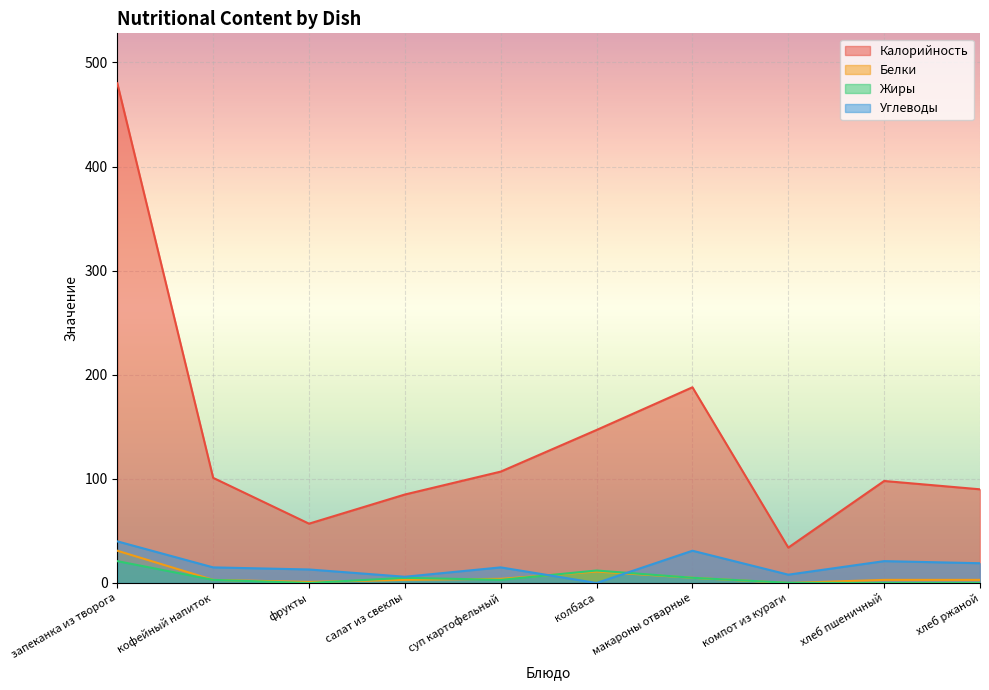

Reading right to left, extract all data points from this chart.

Калорийность: 90.0	98.0	34.0	188.0	147.0	107.0	85.0	57.0	101.0	480.0
Белки: 3.0	3.0	0.0	5.0	11.0	4.0	3.0	1.0	3.0	31.0
Жиры: 0.0	0.0	0.2	5.0	12.0	3.0	5.0	0.0	3.0	21.0
Углеводы: 19.0	21.0	8.0	31.0	0.0	15.0	6.0	13.0	15.0	40.0